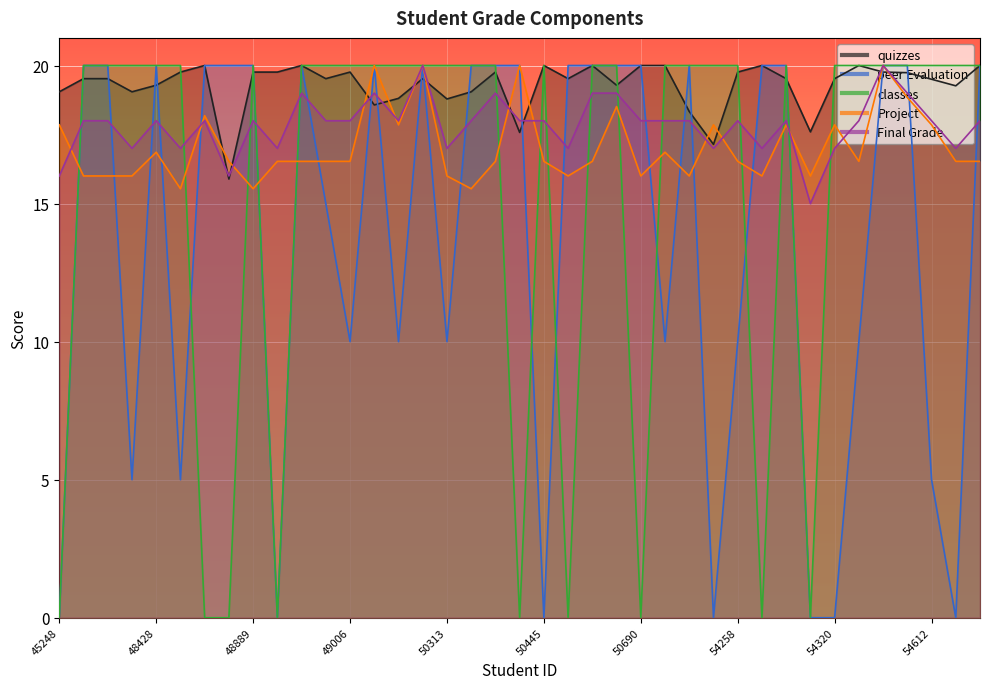

List the labels in order of classes value, smallest first.

45248, 48731, 48830, 48930, 50370, 50551, 50690, 54295, 54315, 45575, 46684, 47110, 48428, 48593, 48889, 48957, 48964, 49006, 50221, 50224, 50227, 50313, 50349, 50359, 50445, 50559, 50681, 50734, 51688, 54234, 54258, 54303, 54320, 54483, 54591, 54602, 54612, 54624, 54630